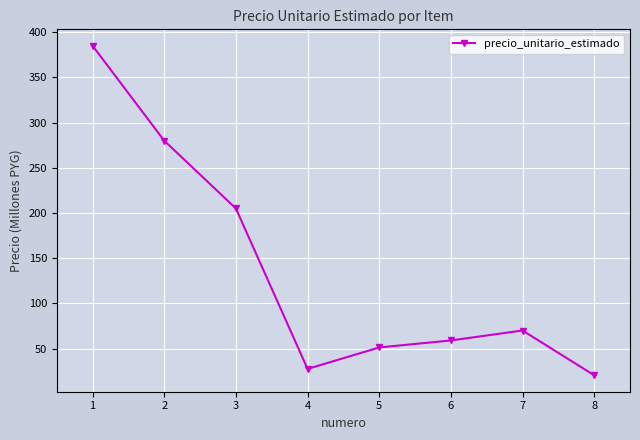

List the labels in order of value, largest first.

1, 2, 3, 7, 6, 5, 4, 8